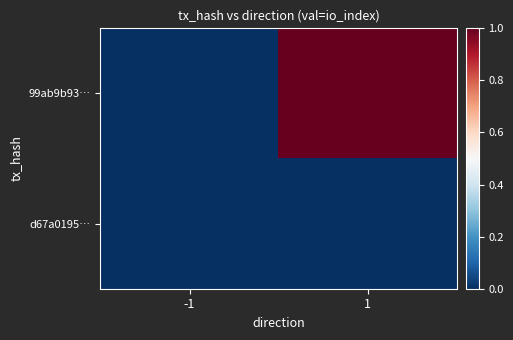

At which category is the sum across all series the highest?

1